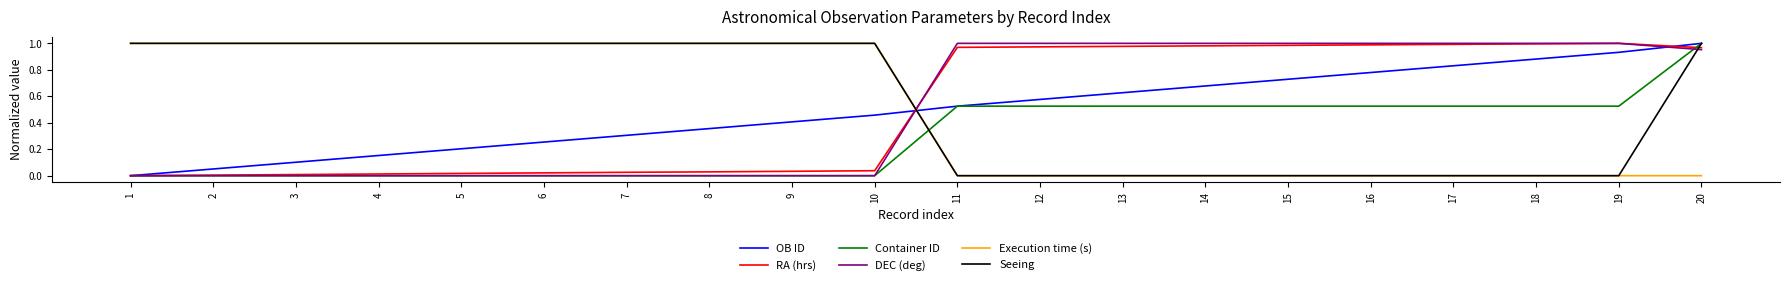

The OB ID series shows 0.2 at 9. True or false?

False